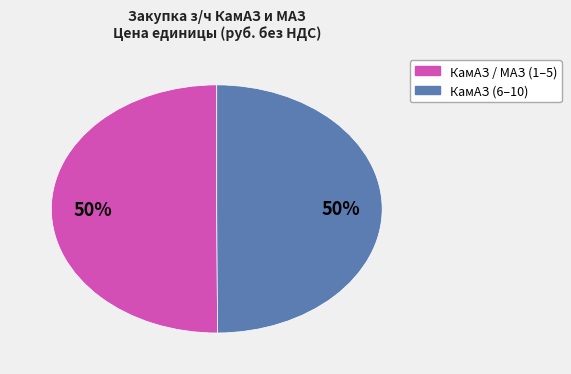

To the nearest percent, what is the difference between the largest and smallest slice percentages?

0%